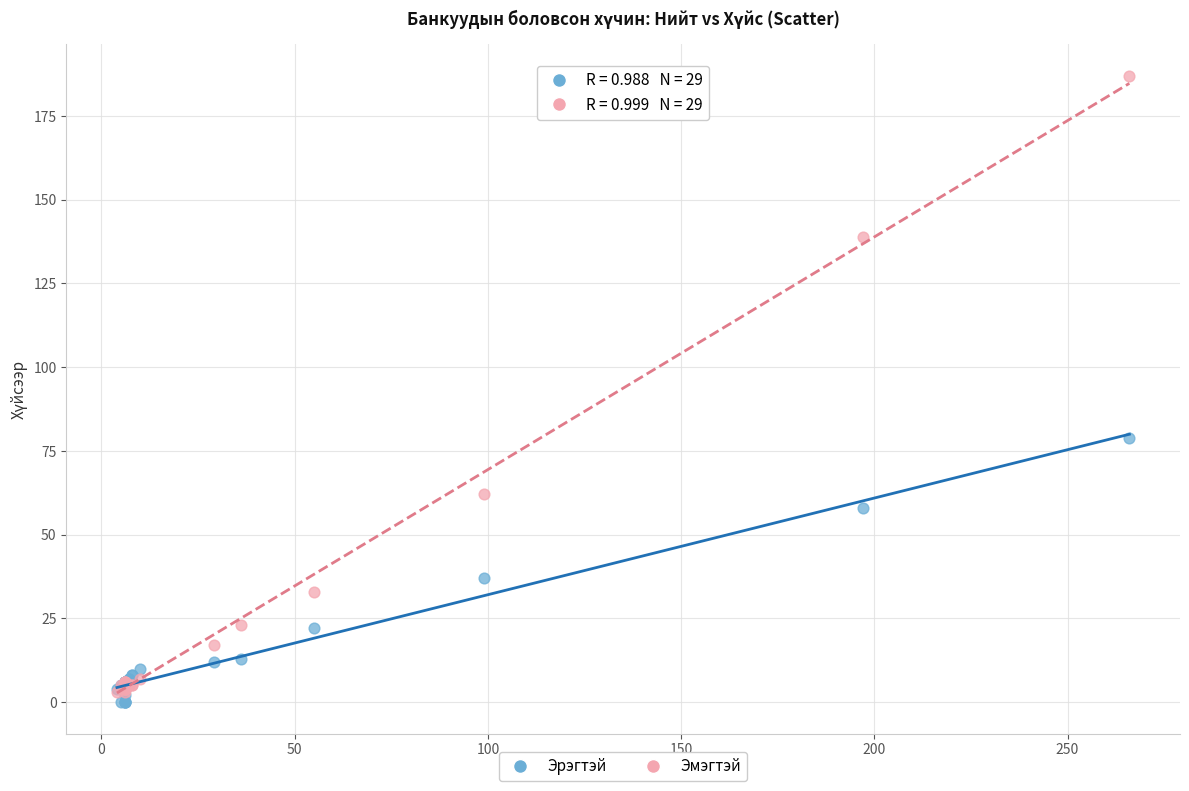

What are all the series names shown in the legend?

Эрэгтэй, Эмэгтэй